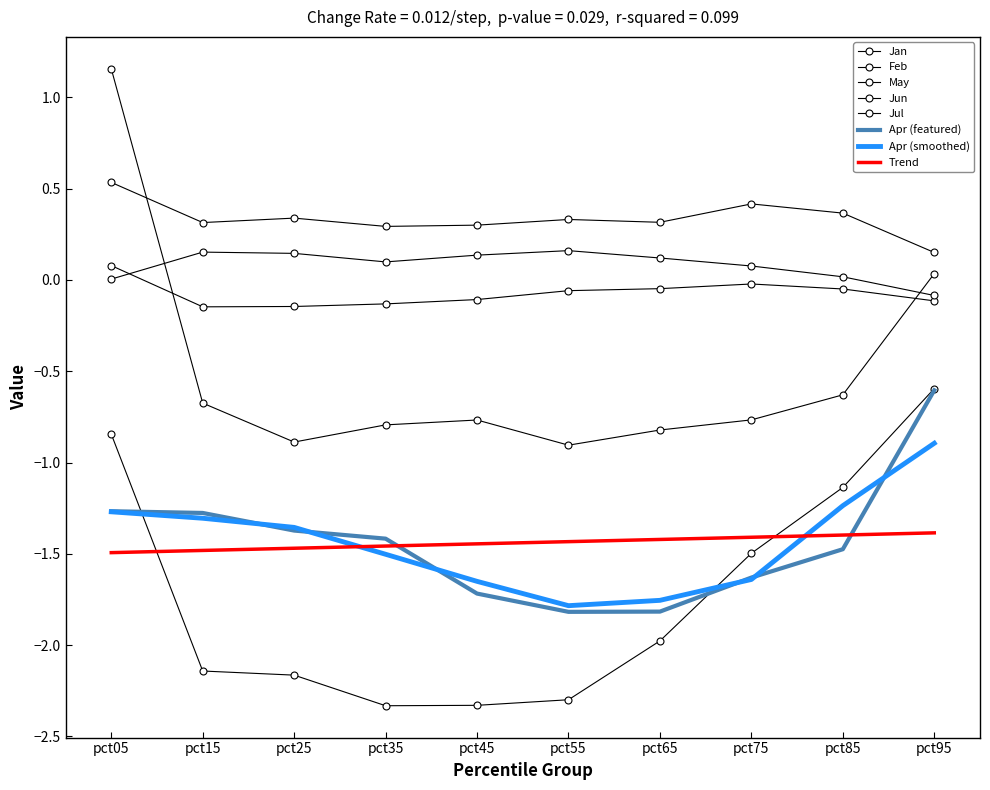

How many series are shown in this chart?

8